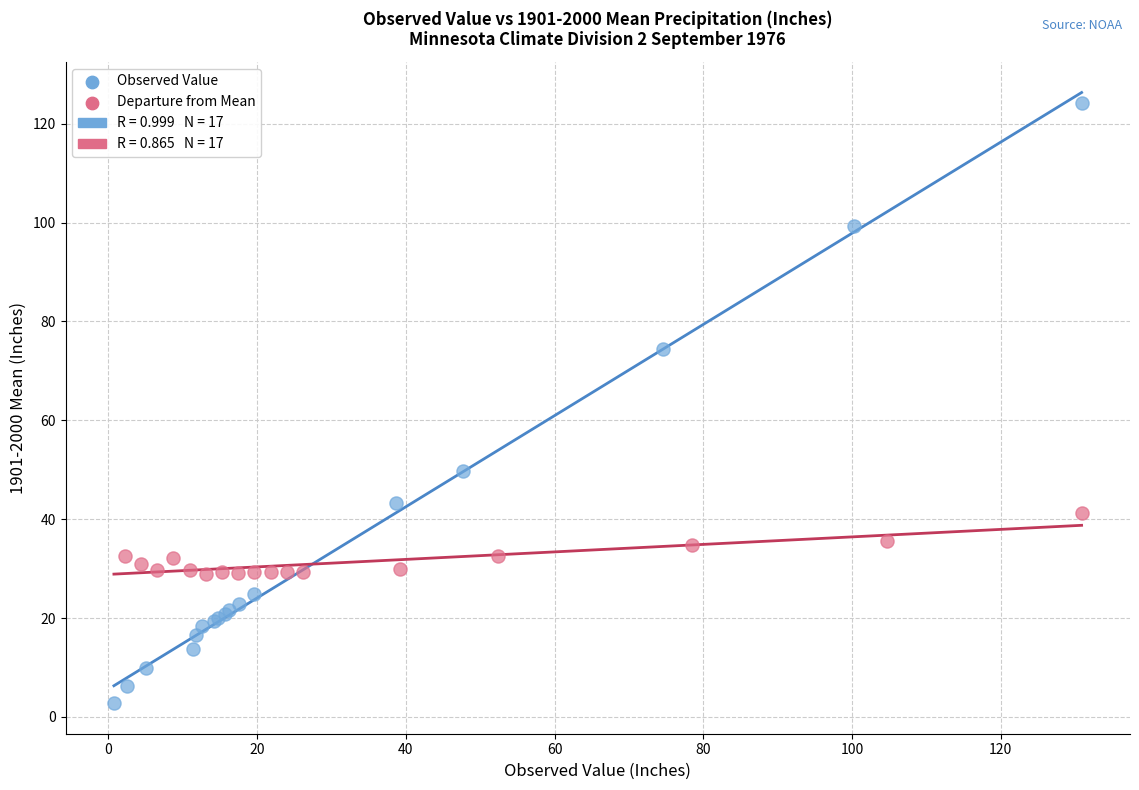

Which series has the widest spread of Y values?

Observed Value